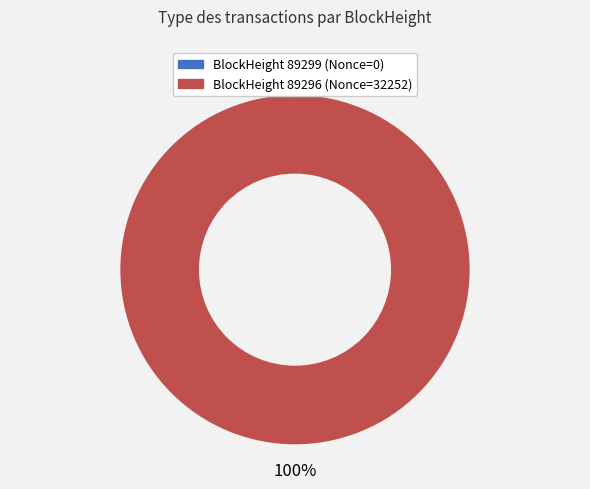

To the nearest percent, what is the average slice percentage?

50%